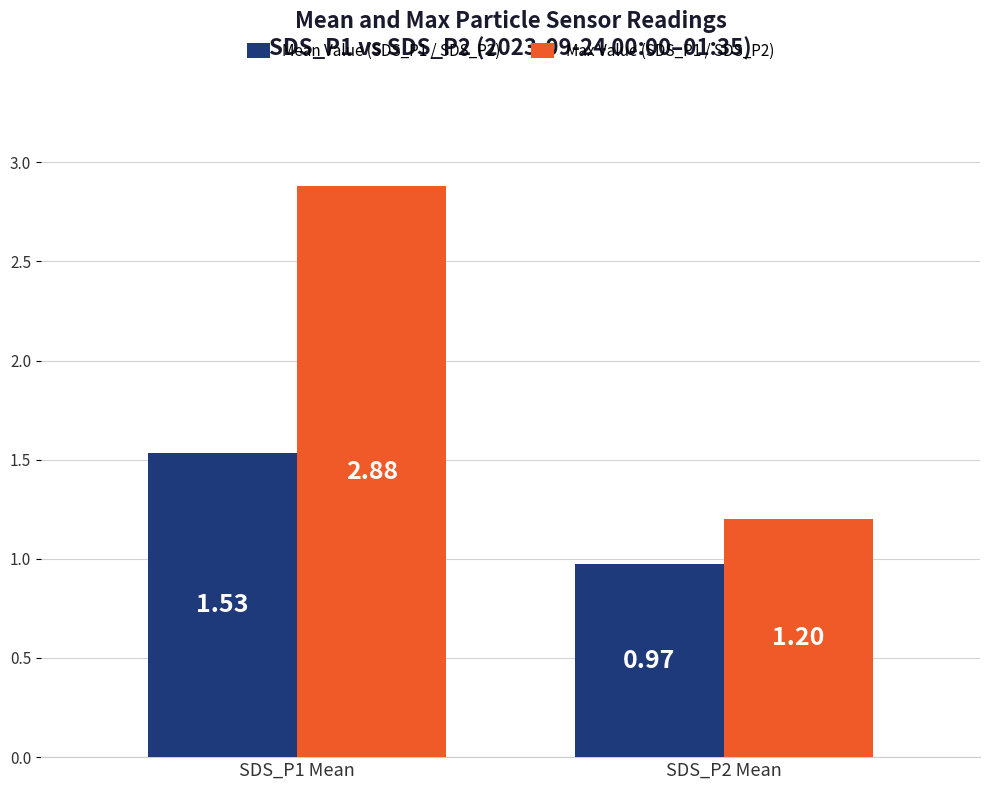

Which series has the largest range (max minus min)?

Max Value (SDS_P1 / SDS_P2)